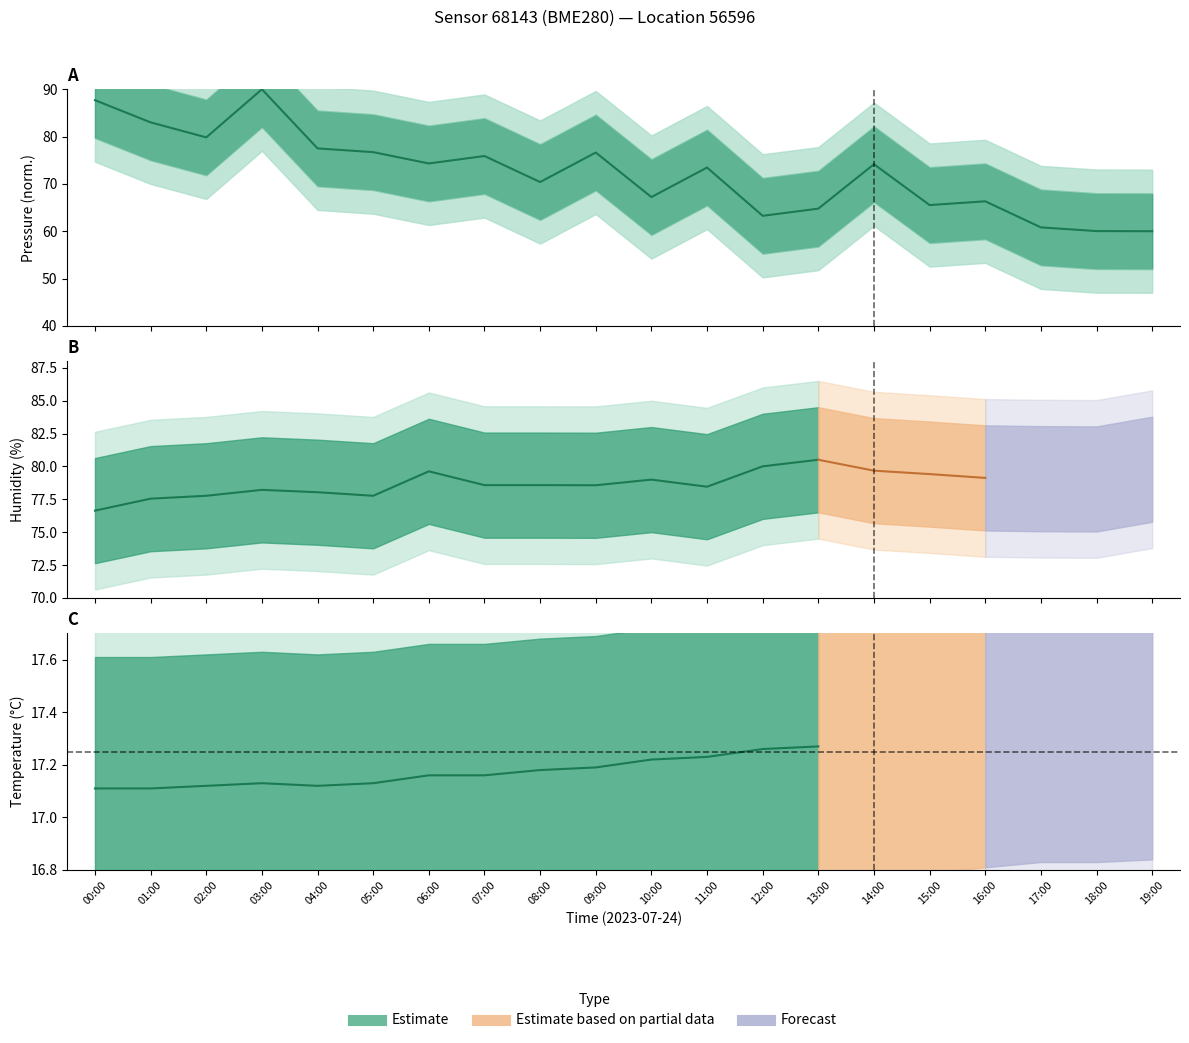

Which category has the lowest value across all series?

19:00